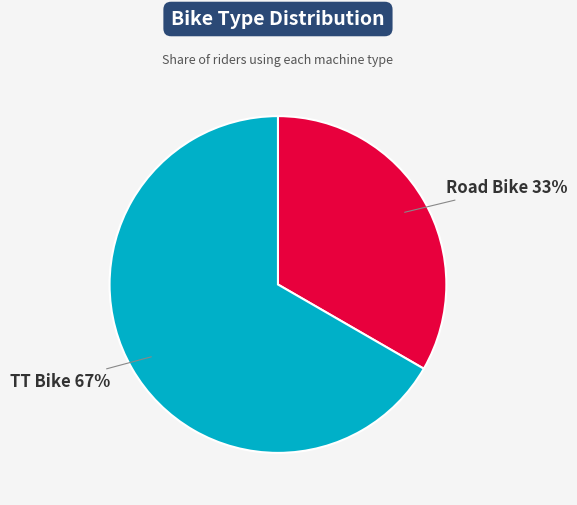

Does any single category account for the majority?

Yes